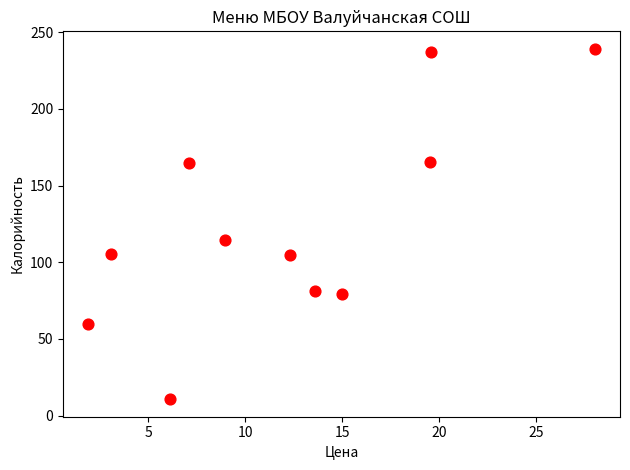

What is the average X value?

12.3